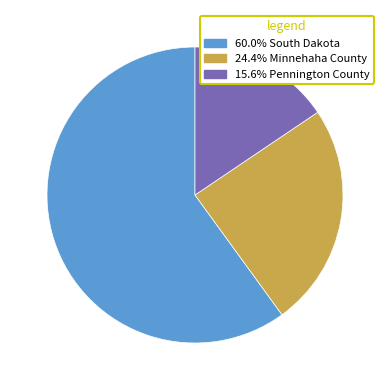

Does any single category account for the majority?

Yes